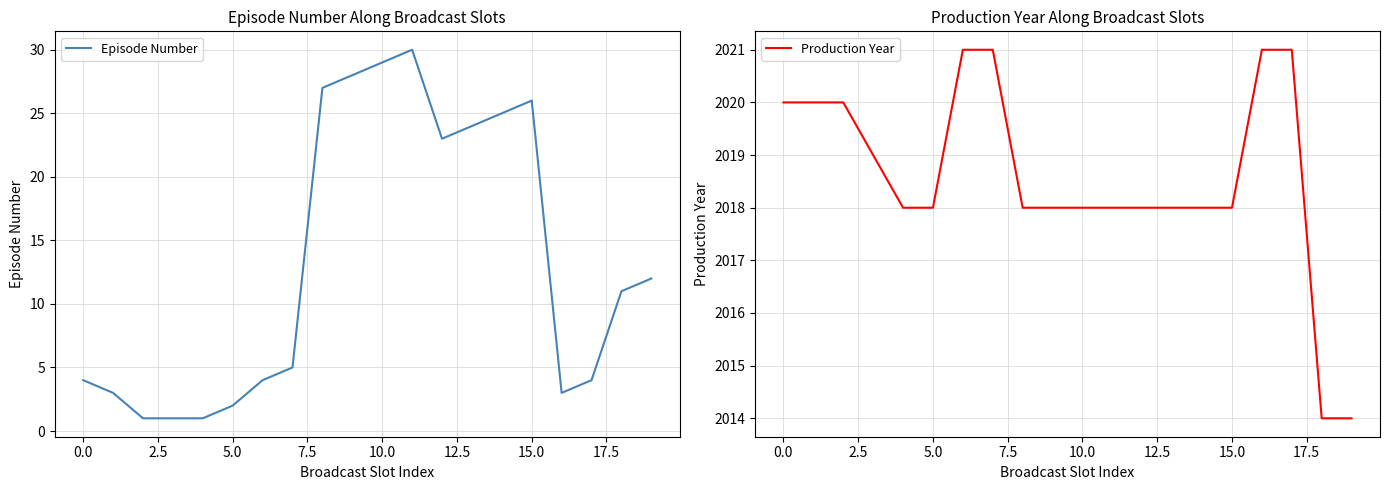

Is it true that Episode Number equals 4 at 0.0?

True